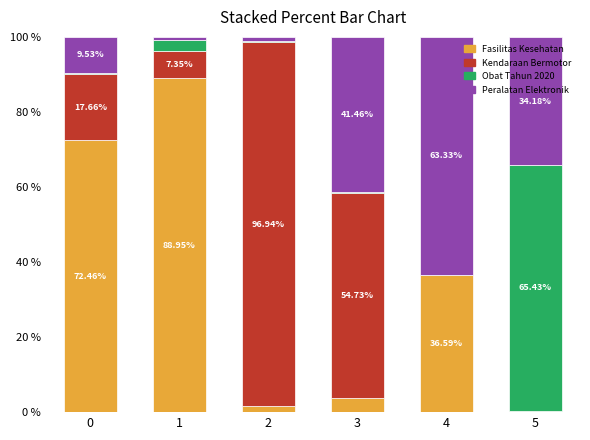

What is the total value across all series at 2?

100.0